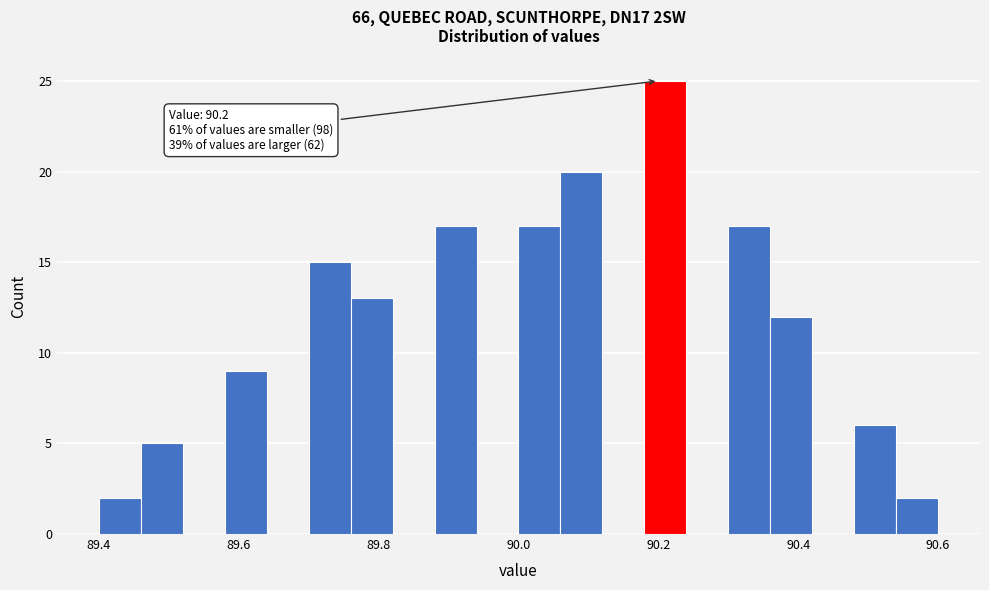

Read against the x-axis, roughly where is the centre of the tallest bar?

90.22